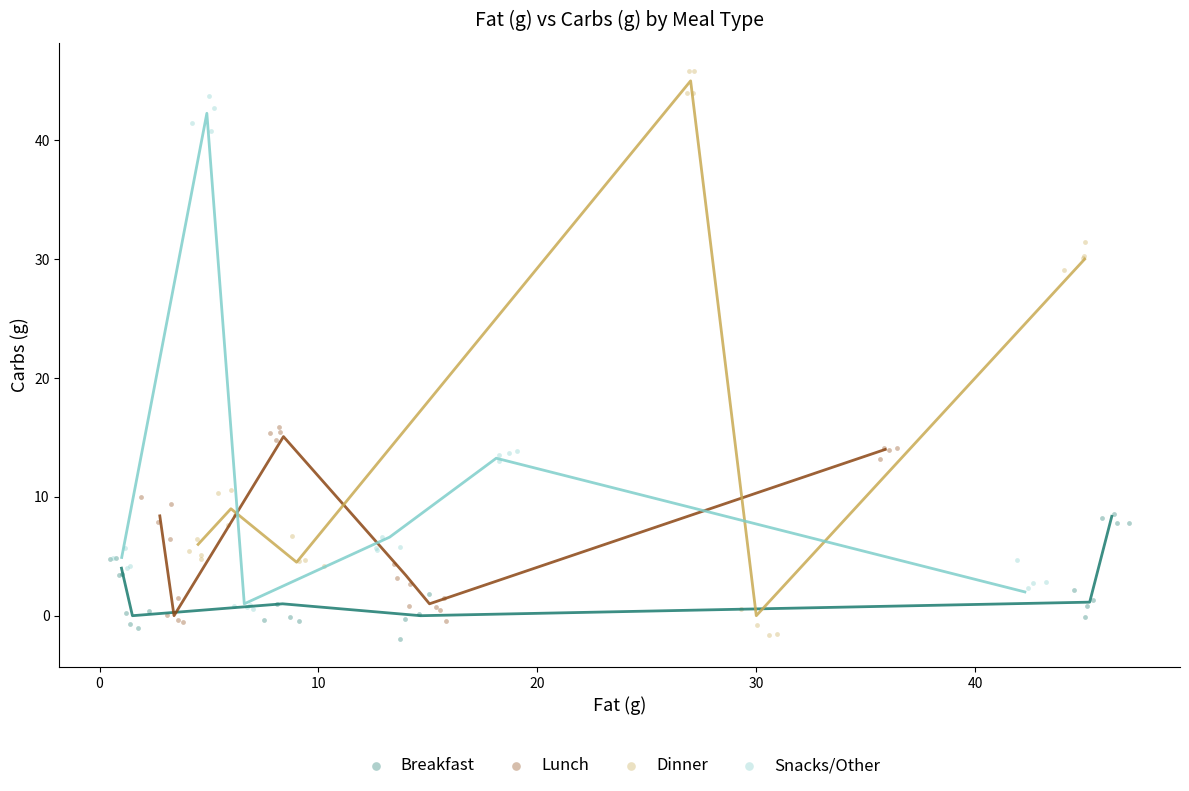

Which series has the largest Y range (max minus min)?

Dinner